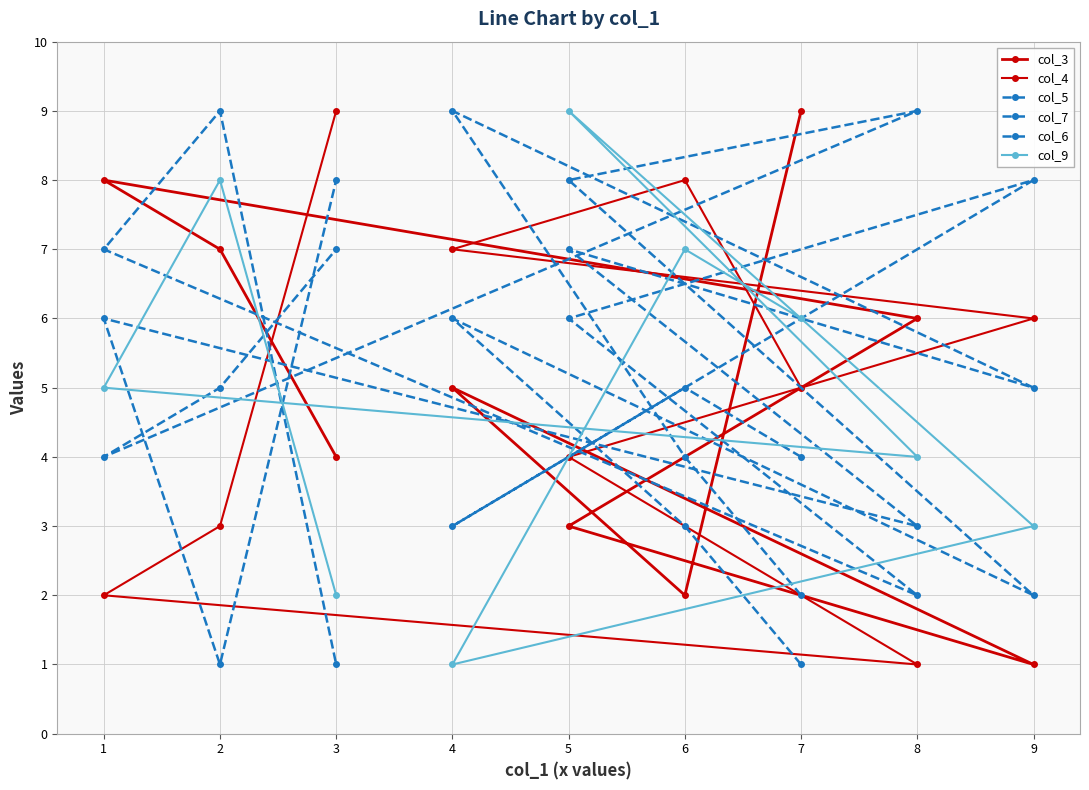

How many col_6 values are between 3 and 7?

5